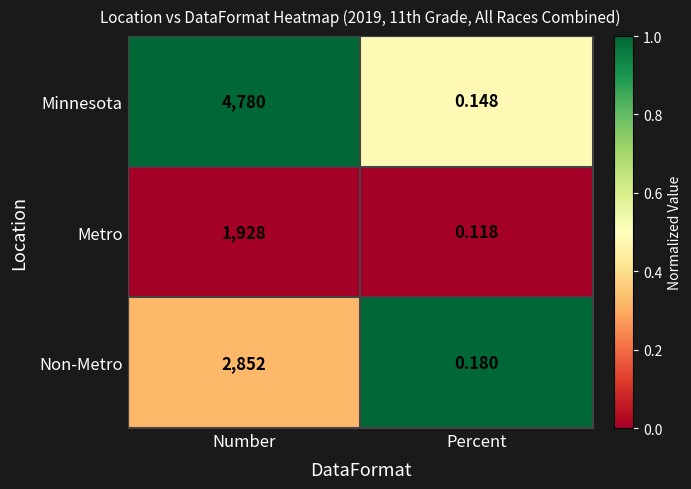

List the labels in order of Non-Metro value, largest first.

Number, Percent